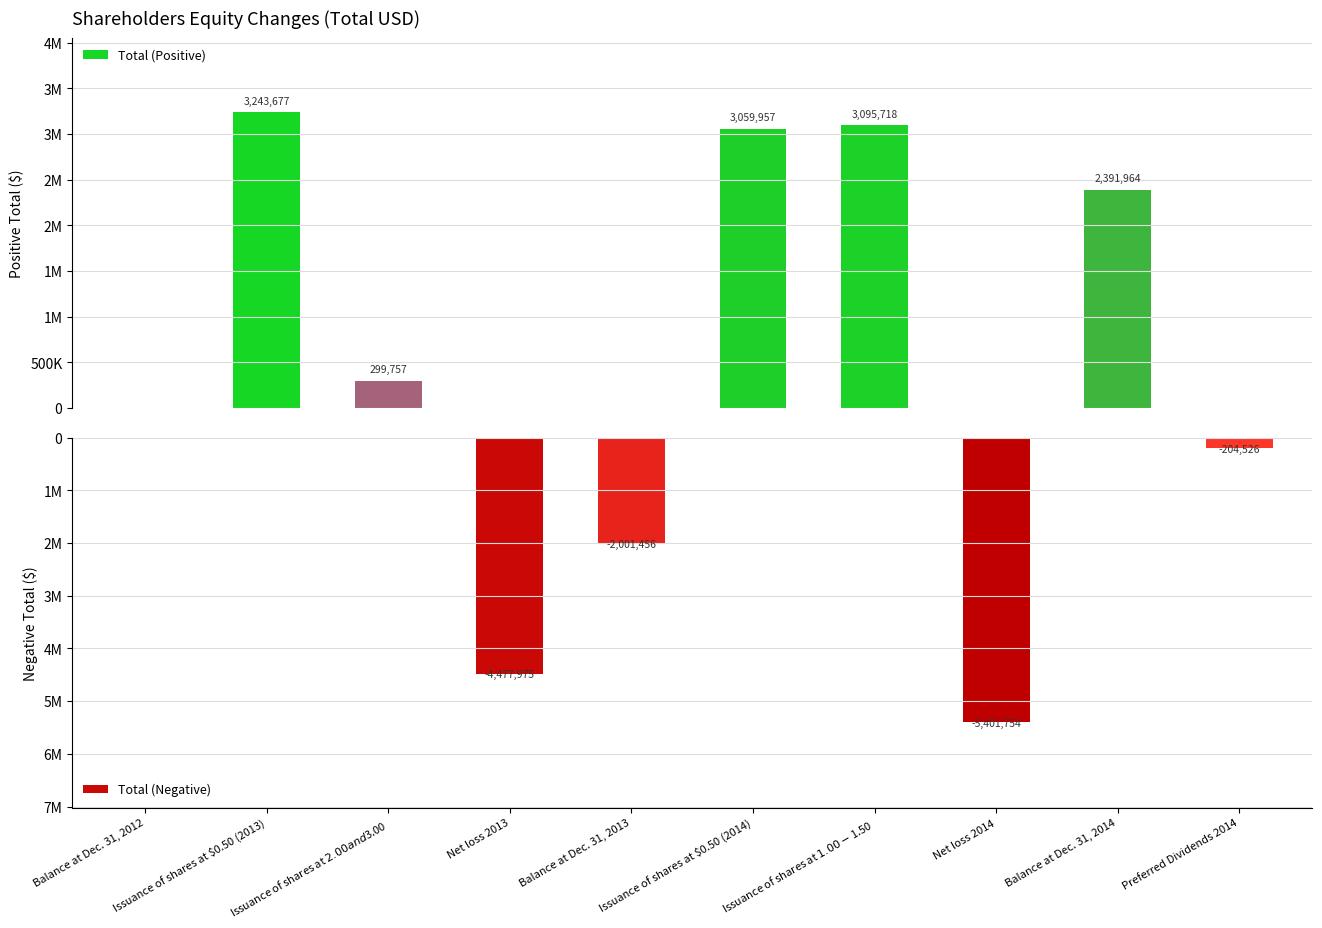

Which has a higher value, Issuance of shares at $0.50 (2014) or Issuance of shares at $2.00 and $3.00?

Issuance of shares at $0.50 (2014)